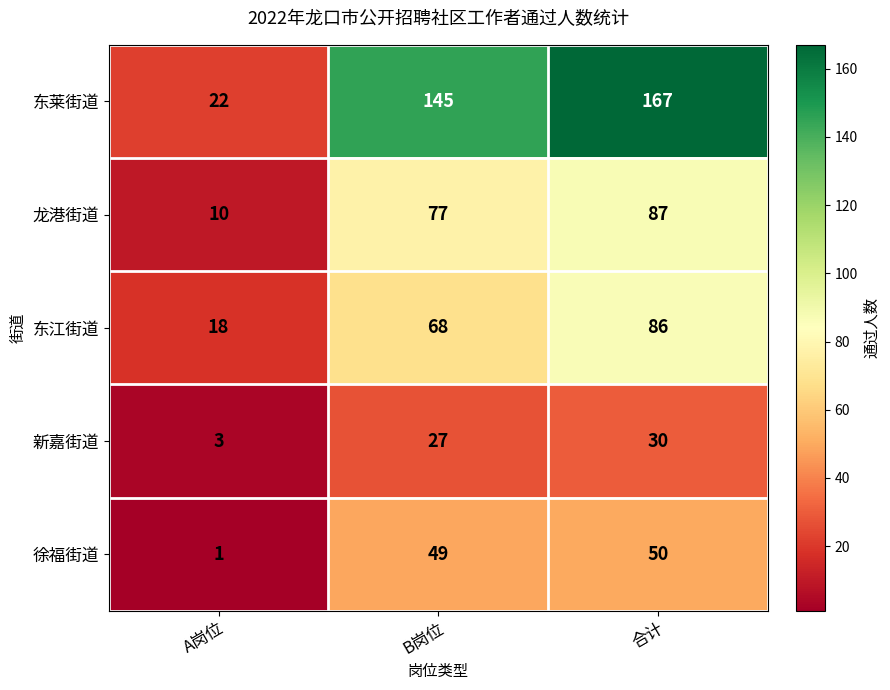

At which category does the chart reach its peak across all series?

合计